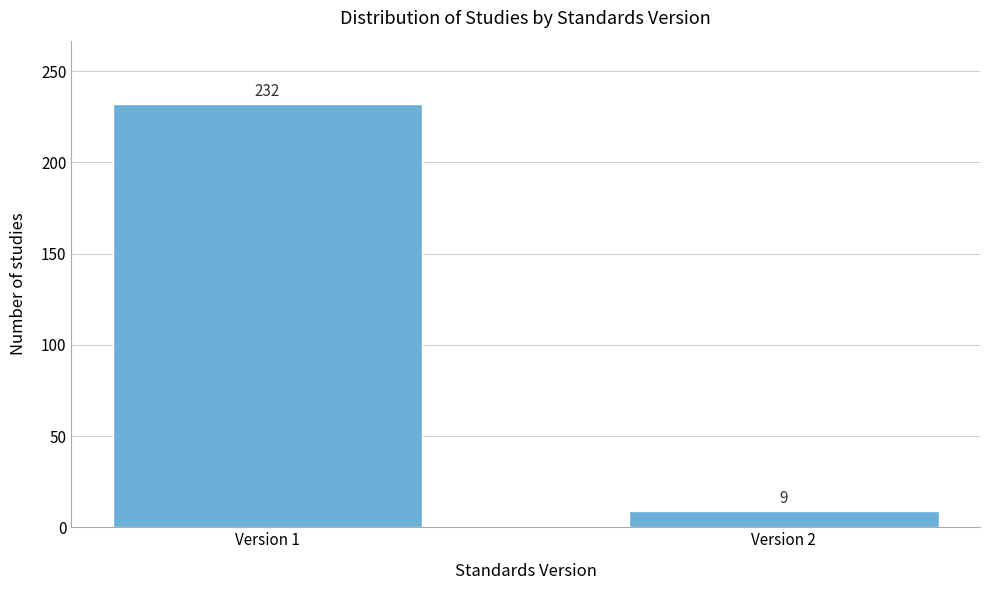

Reading left to right, what are all the values shown in this chart?

Version 1=232	Version 2=9